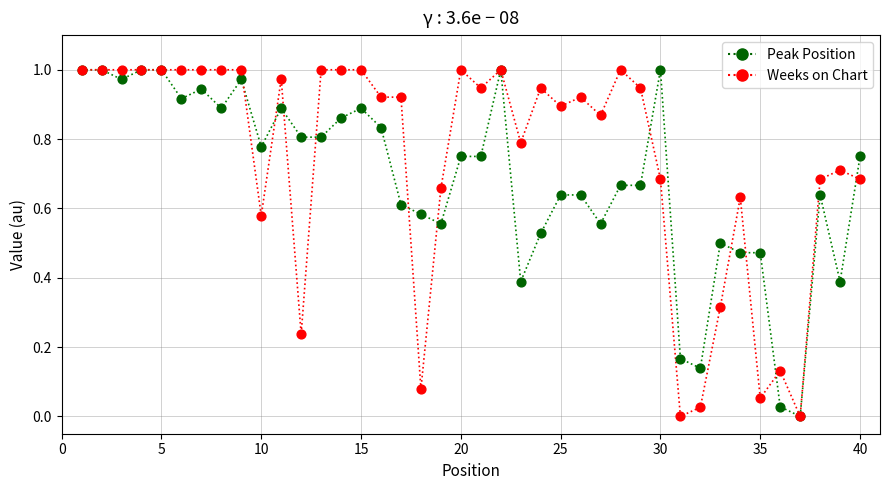

Rank the series by their average value, from highest to lowest.

Weeks on Chart, Peak Position